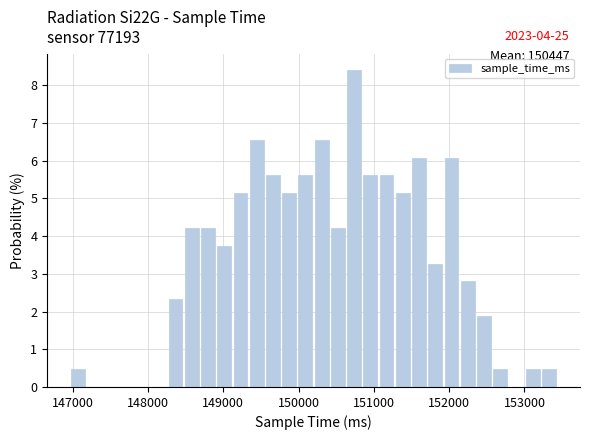

Read against the x-axis, roughly where is the centre of the tallest bar?

150700